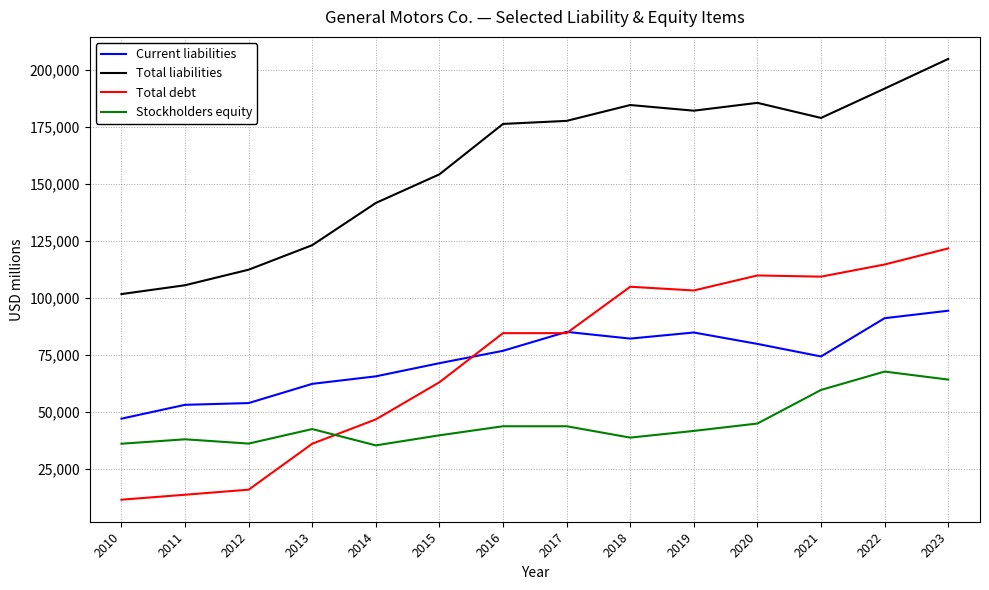

Is it true that Total liabilities equals 63847 at 2011?

False